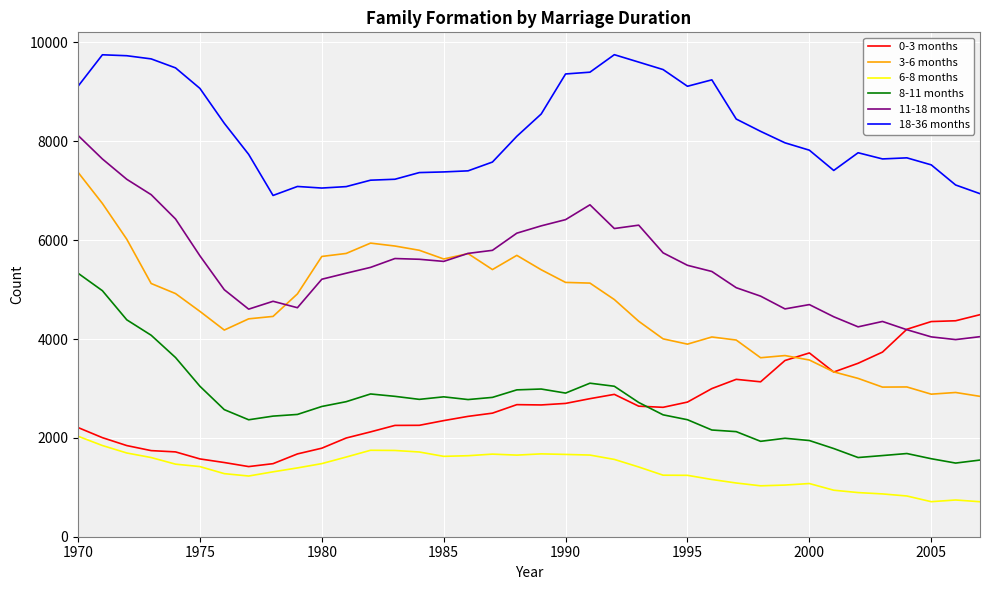

Which series has the largest range (max minus min)?

3-6 months